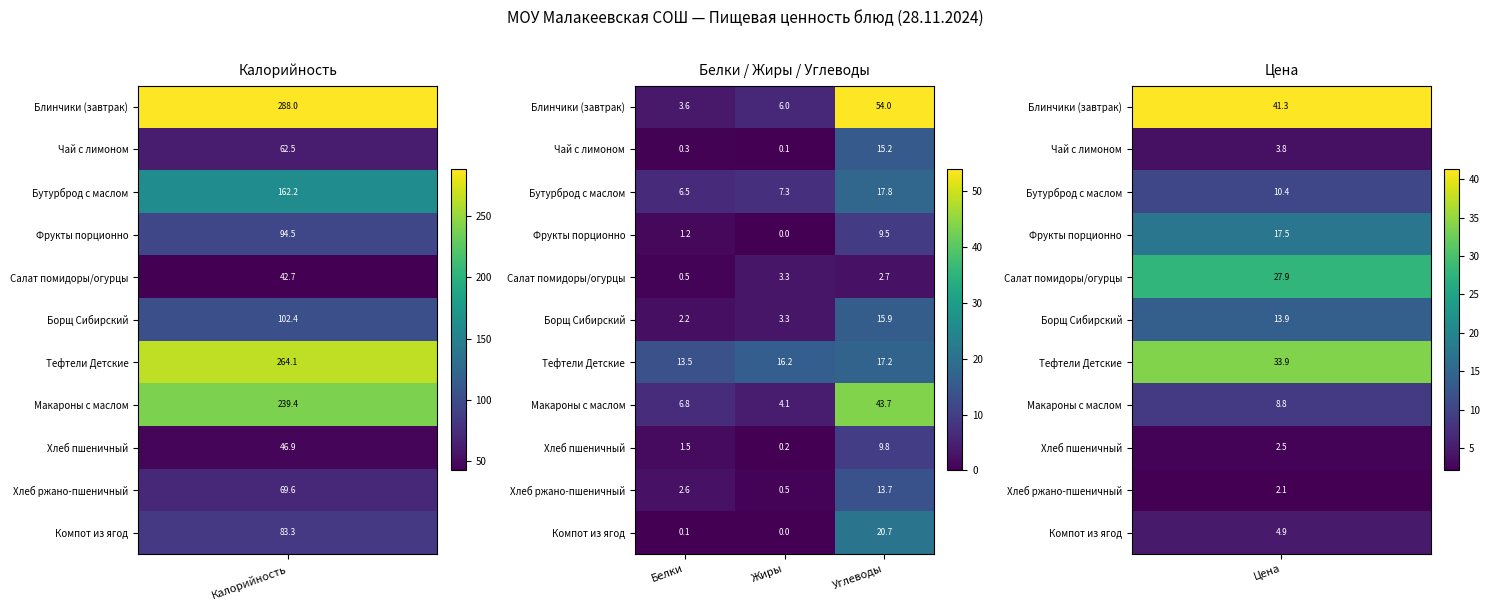

Which label corresponds to the smallest value in the chart?

Жиры